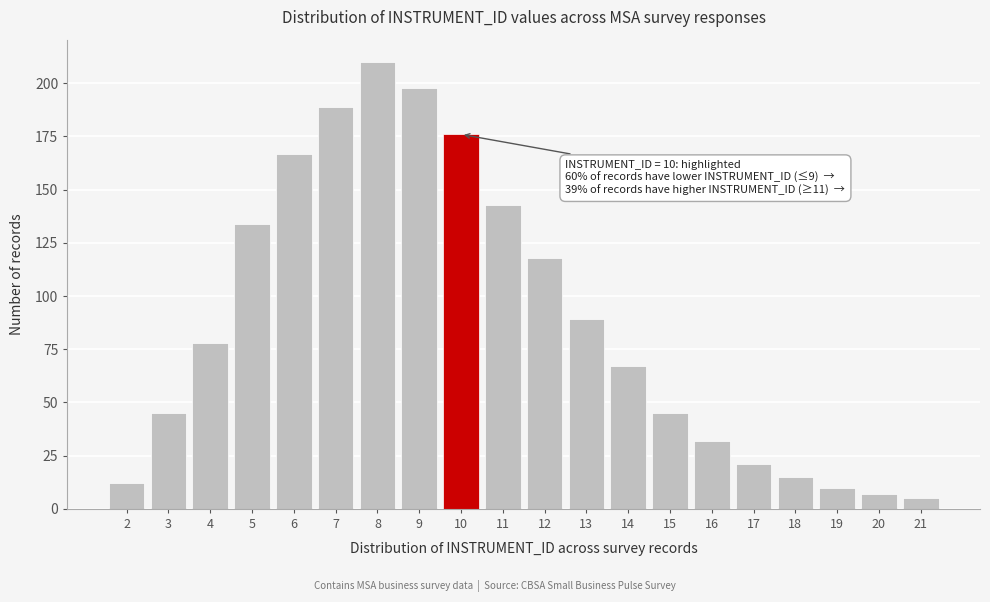

Reading left to right, list all the values displayed in this chart.

12	45	78	134	167	189	210	198	176	143	118	89	67	45	32	21	15	10	7	5